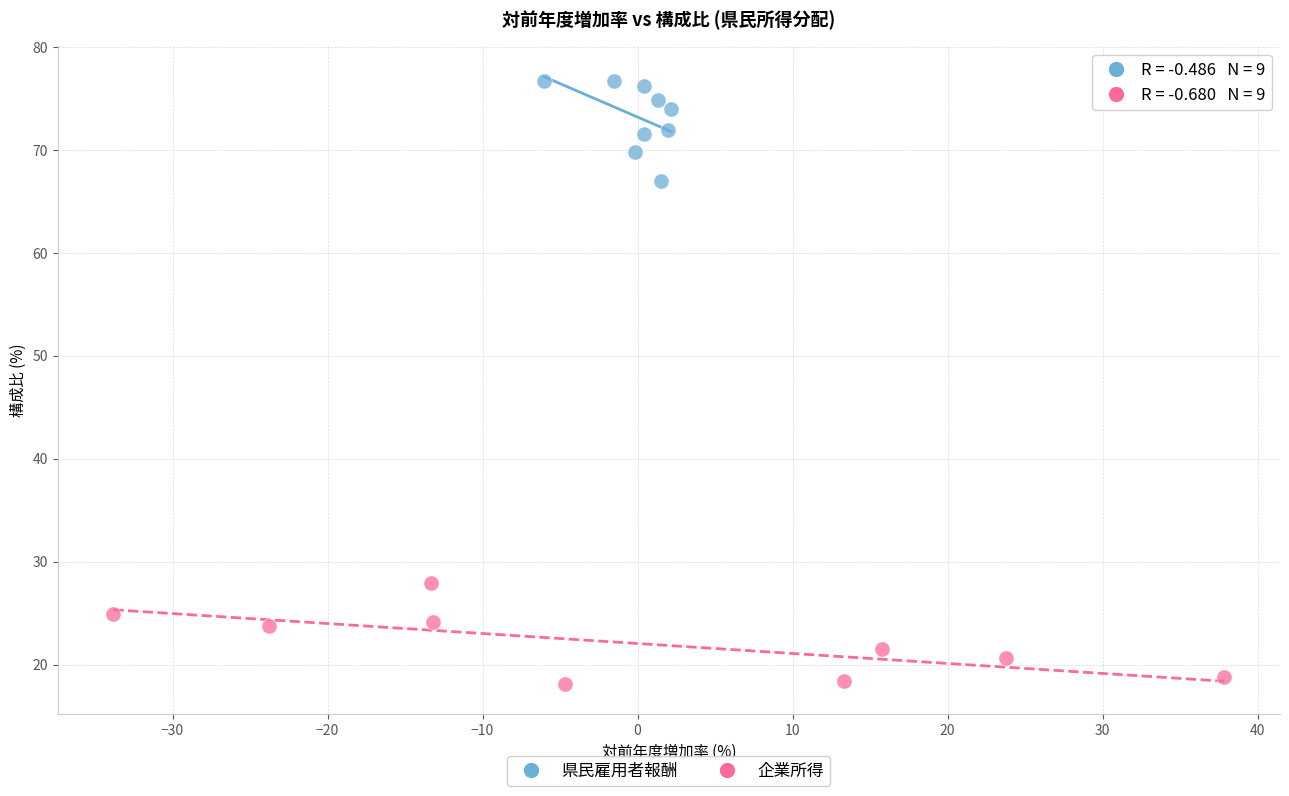

Which series contains the highest Y value?

県民雇用者報酬